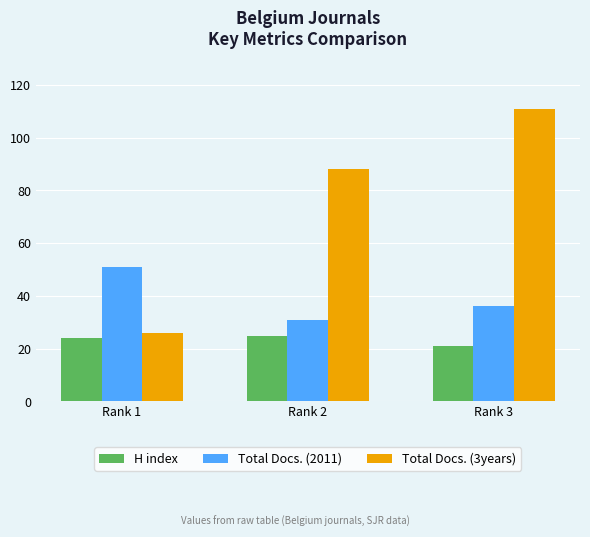

Which series has the largest range (max minus min)?

Total Docs. (3years)